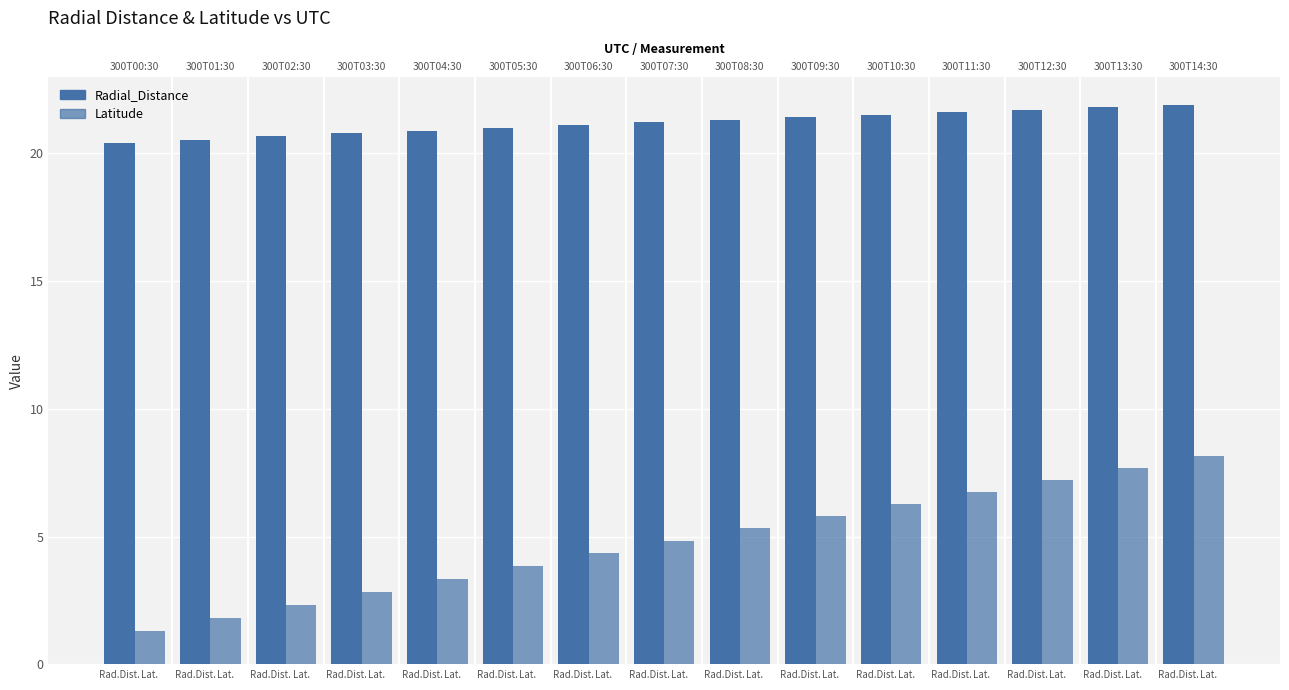

Rank the series by their maximum value, from highest to lowest.

Radial_Distance, Latitude